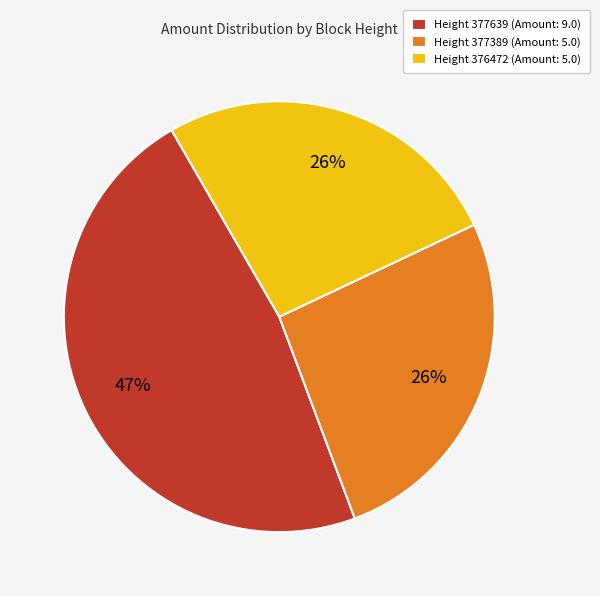

How many slices are in this pie chart?

3